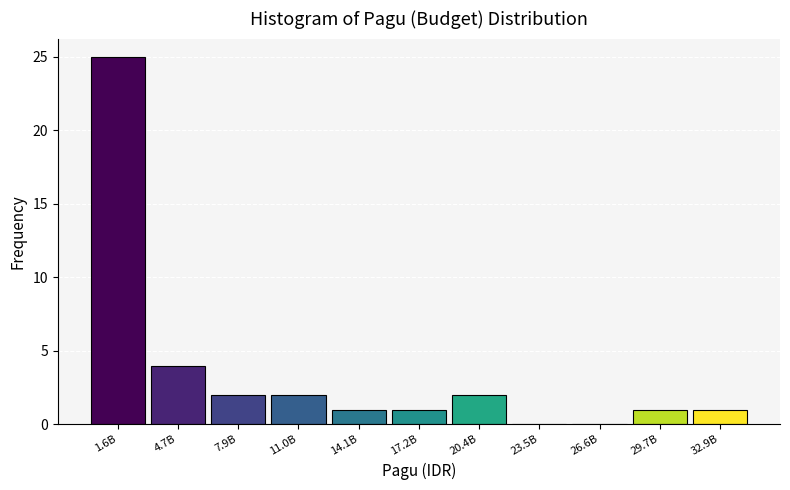

Reading left to right, list all the values displayed in this chart.

1.6B=25	4.7B=4	7.9B=2	11.0B=2	14.1B=1	17.2B=1	20.4B=2	23.5B=0	26.6B=0	29.7B=1	32.9B=1